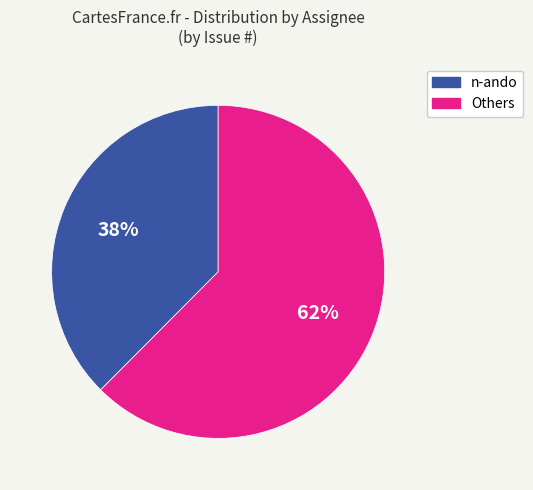

To the nearest percent, what is the average slice percentage?

50%